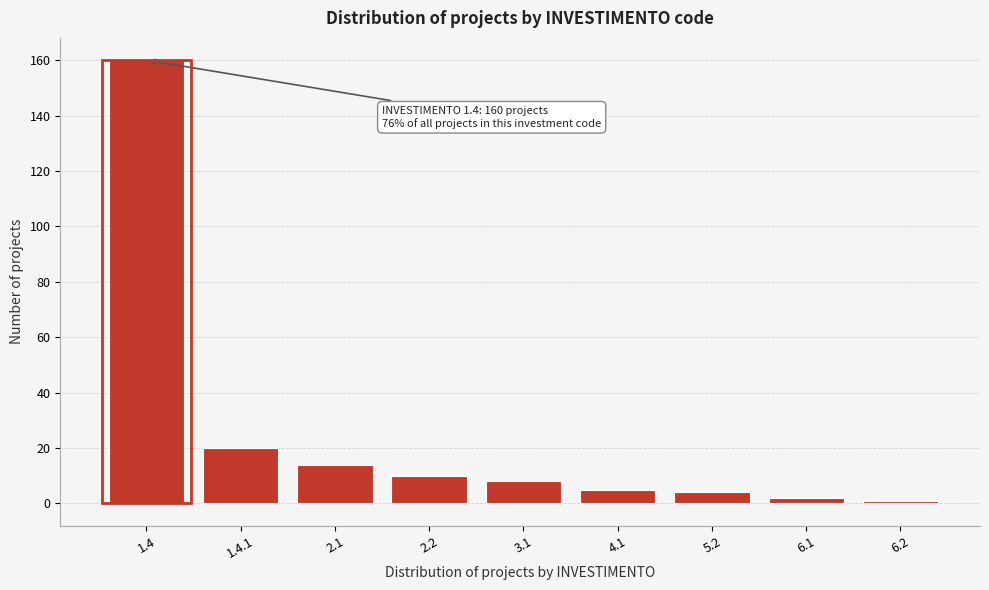

Reading left to right, transcribe all the data shown in this chart.

160	20	14	10	8	5	4	2	1